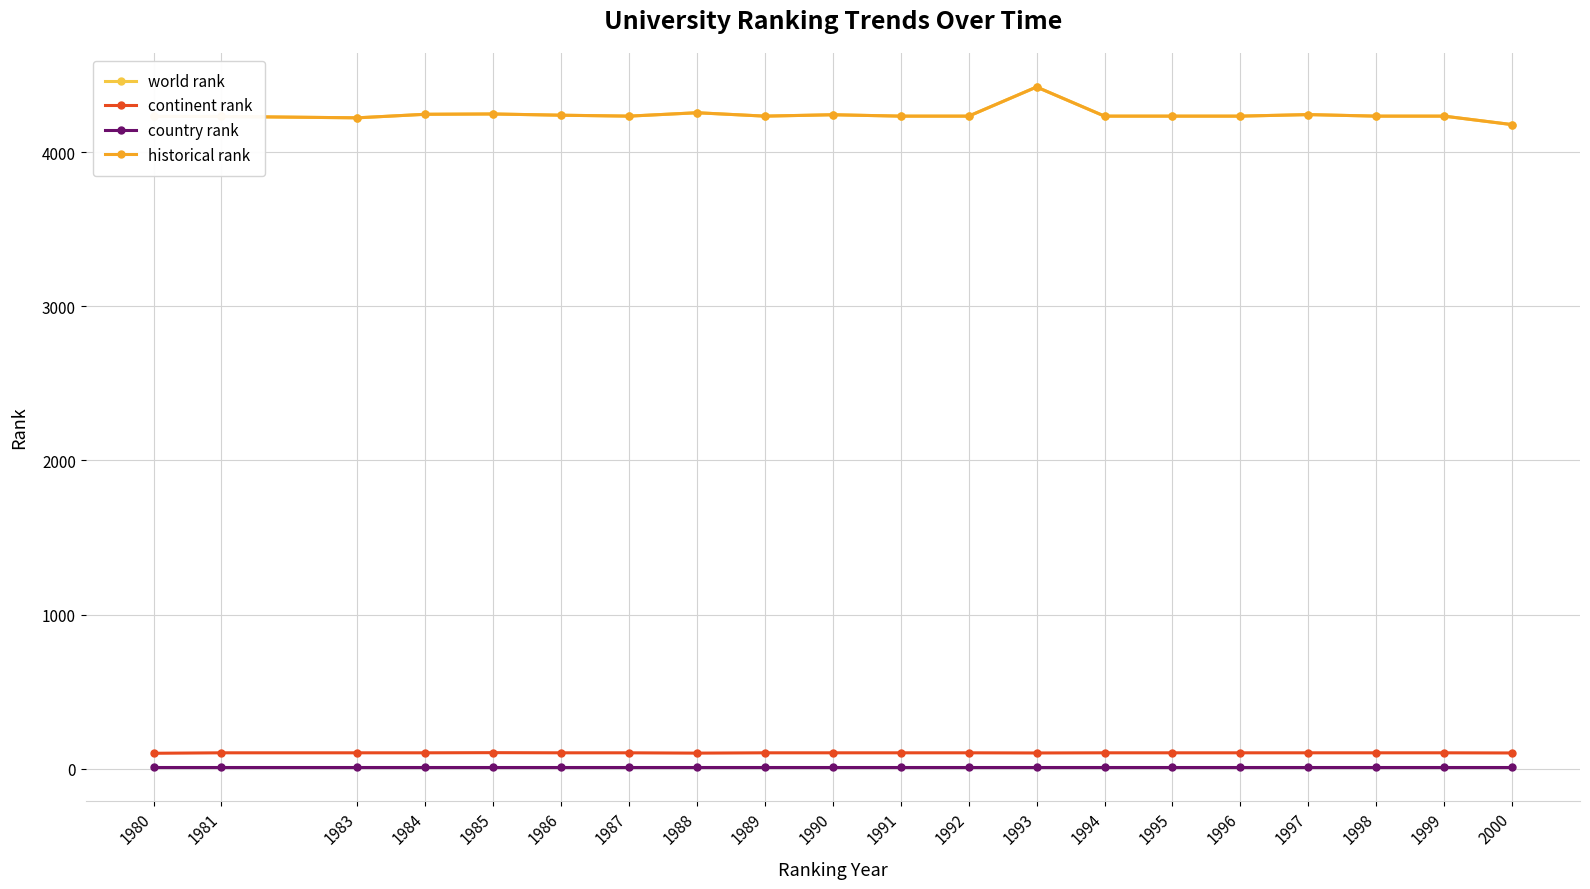

How many interior local peaks does the world rank series have?

5